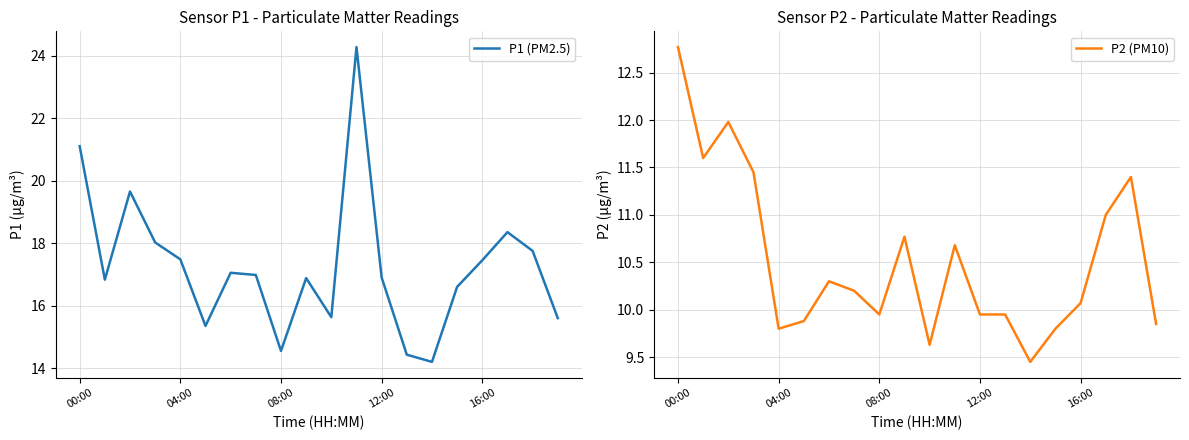

At which category is the sum across all series the highest?

11